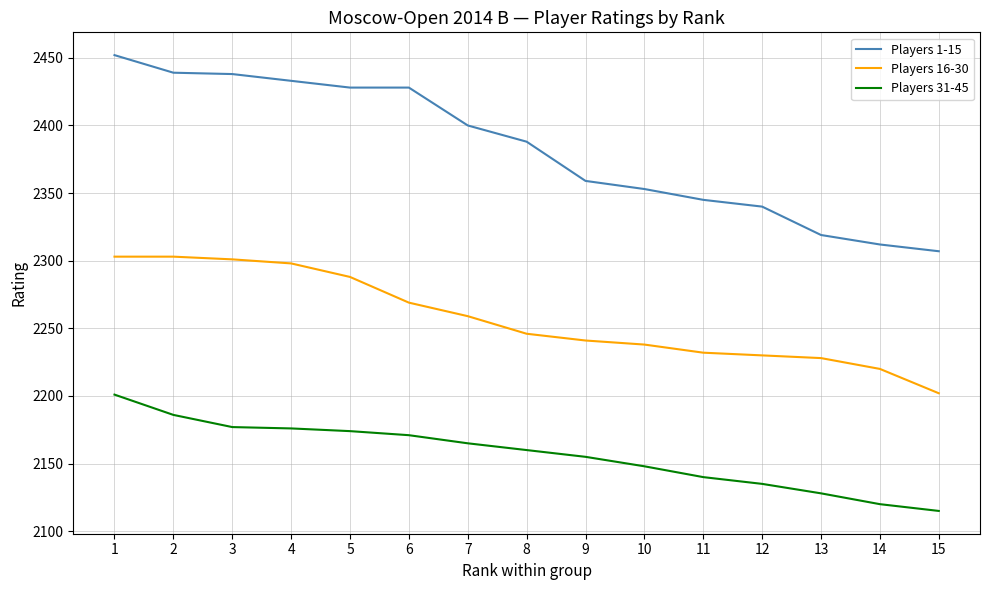

Rank the series at 9 from lowest to highest value.

Players 31-45, Players 16-30, Players 1-15